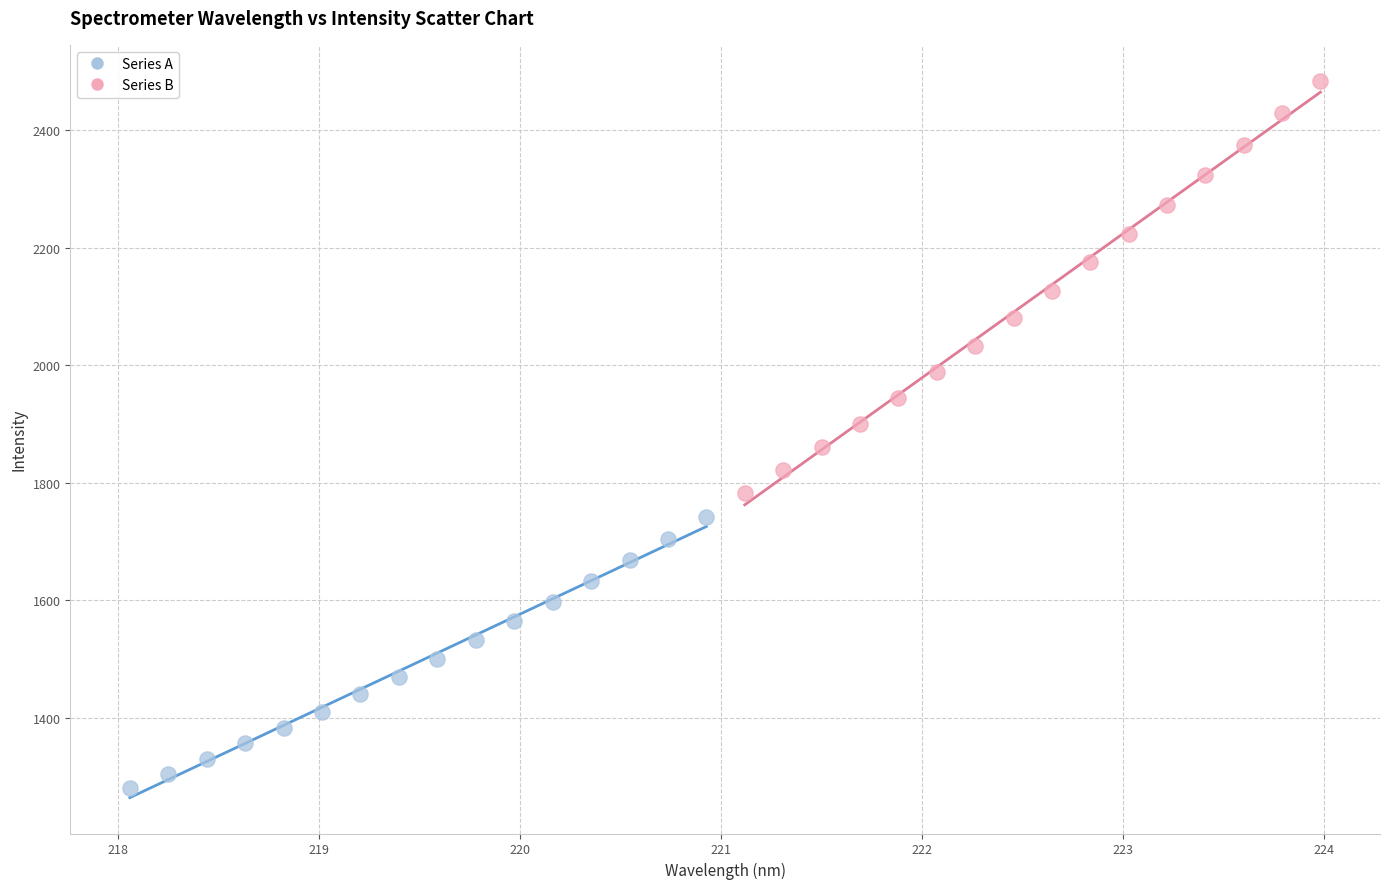

Which series has the largest Y range (max minus min)?

Series B